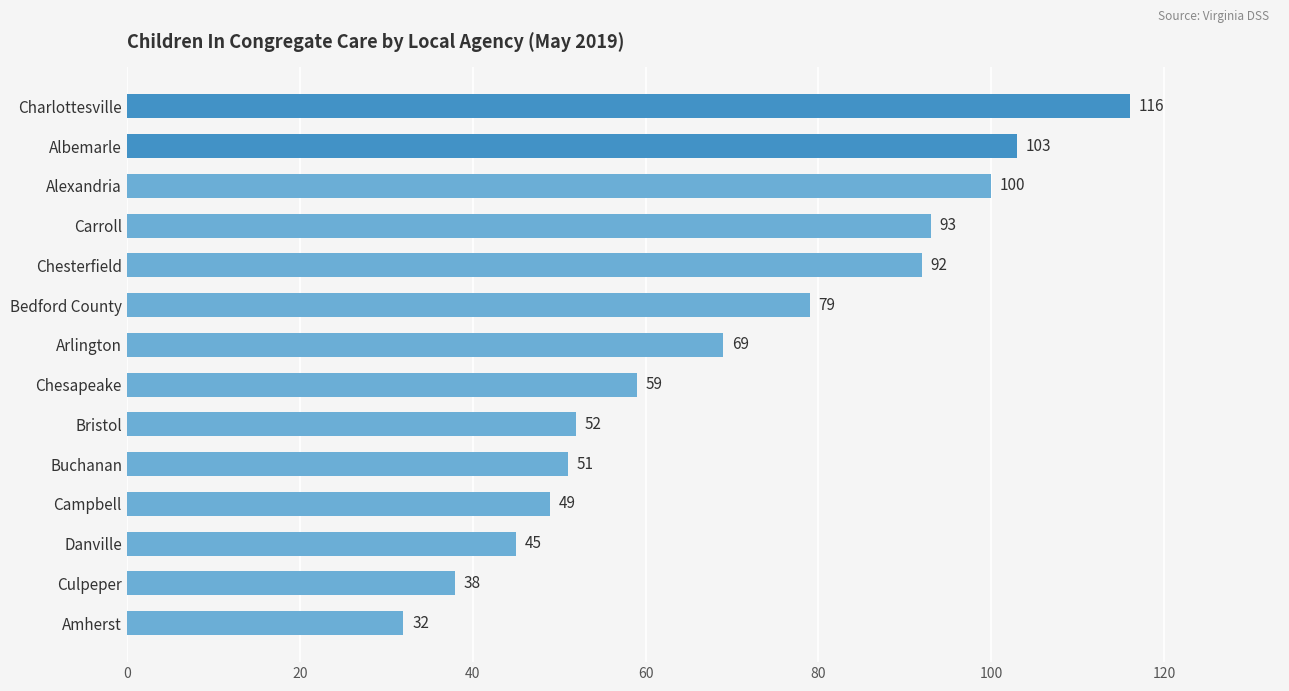

What is the difference between the second highest and second lowest values?

65